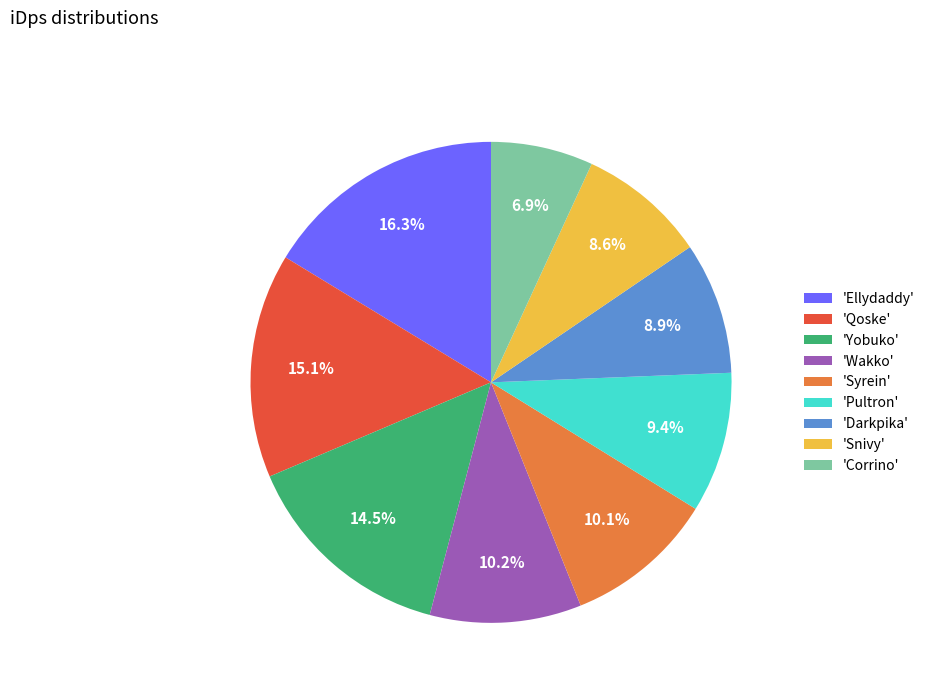

Is there a majority slice in this chart?

No